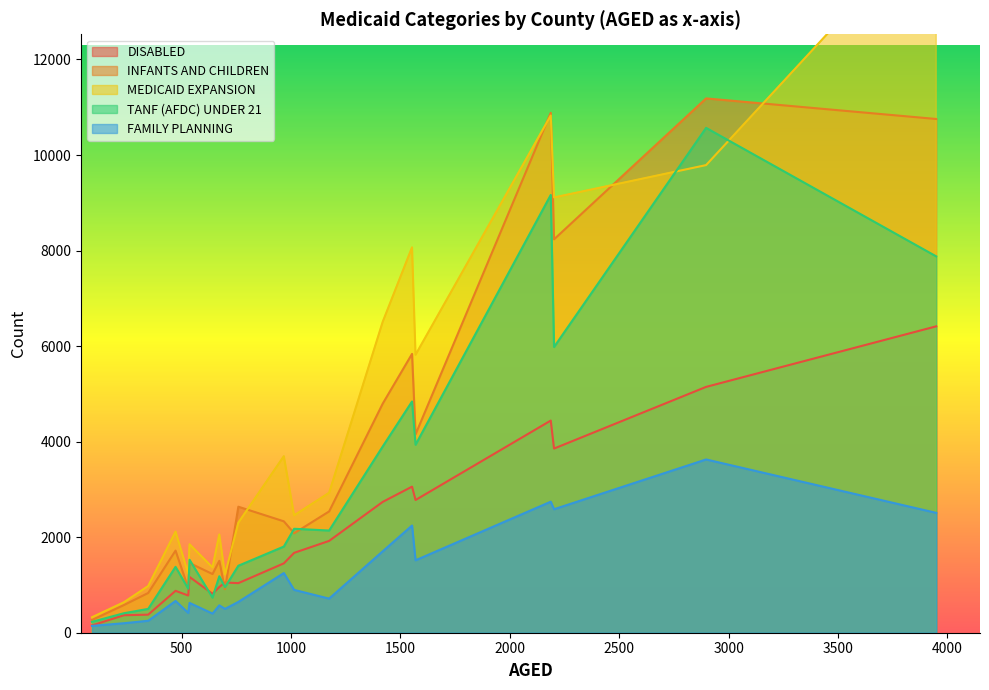

Which series ends up on top after the final intersection of TANF (AFDC) UNDER 21 and DISABLED?

TANF (AFDC) UNDER 21